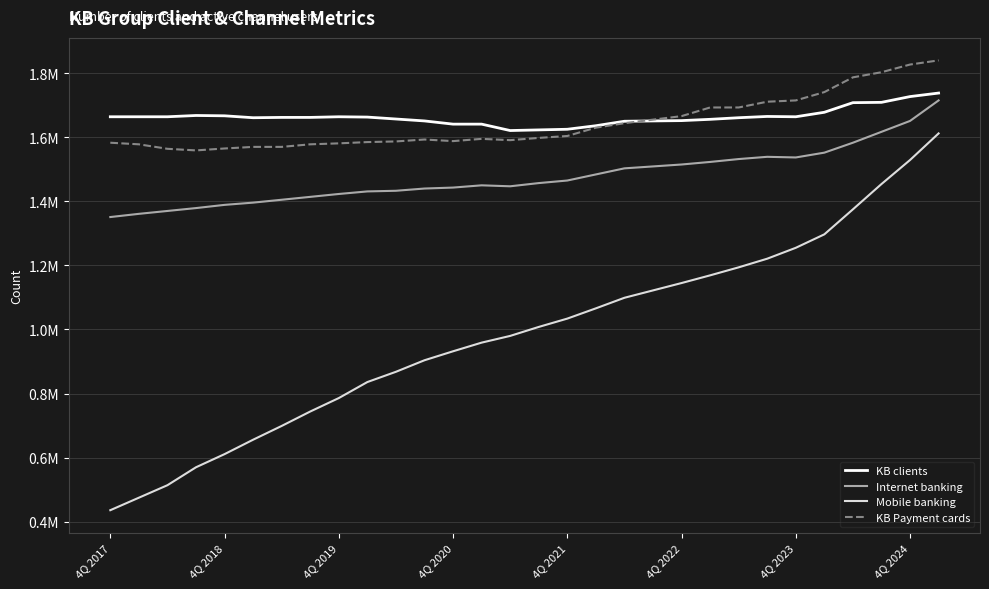

What are all the series names shown in the legend?

KB clients, Internet banking, Mobile banking, KB Payment cards